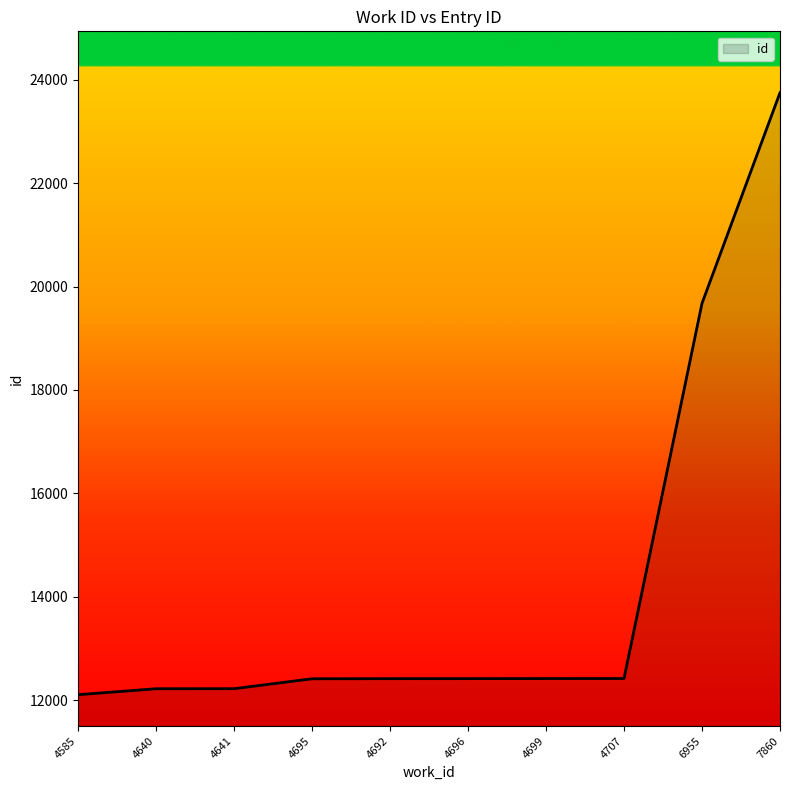

What is the average value?

14204